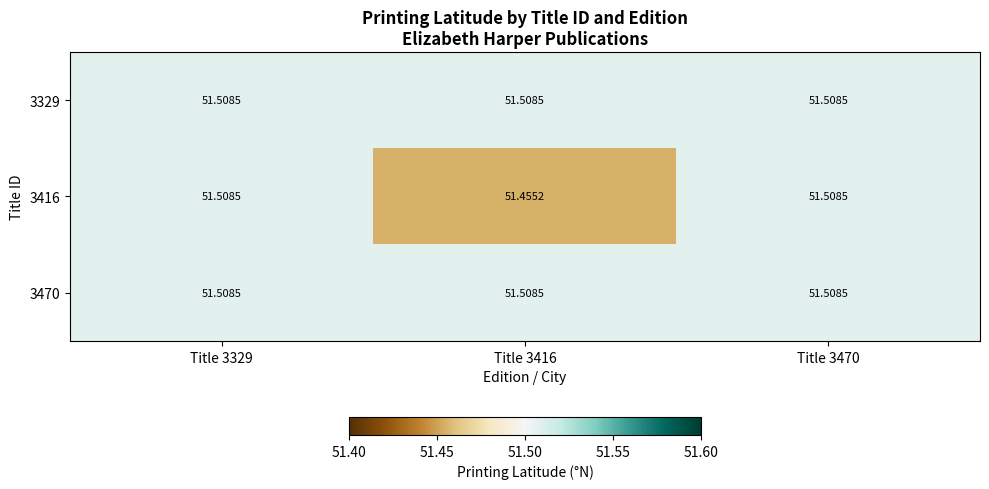

Which series changed the most between Title 3329 and Title 3416?

3416